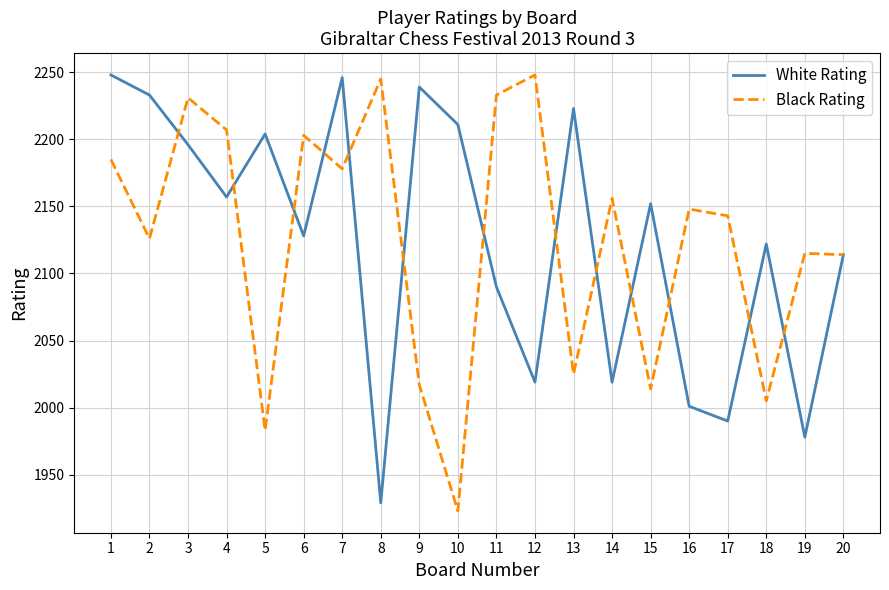

What is the highest value of the Black Rating series?

2248